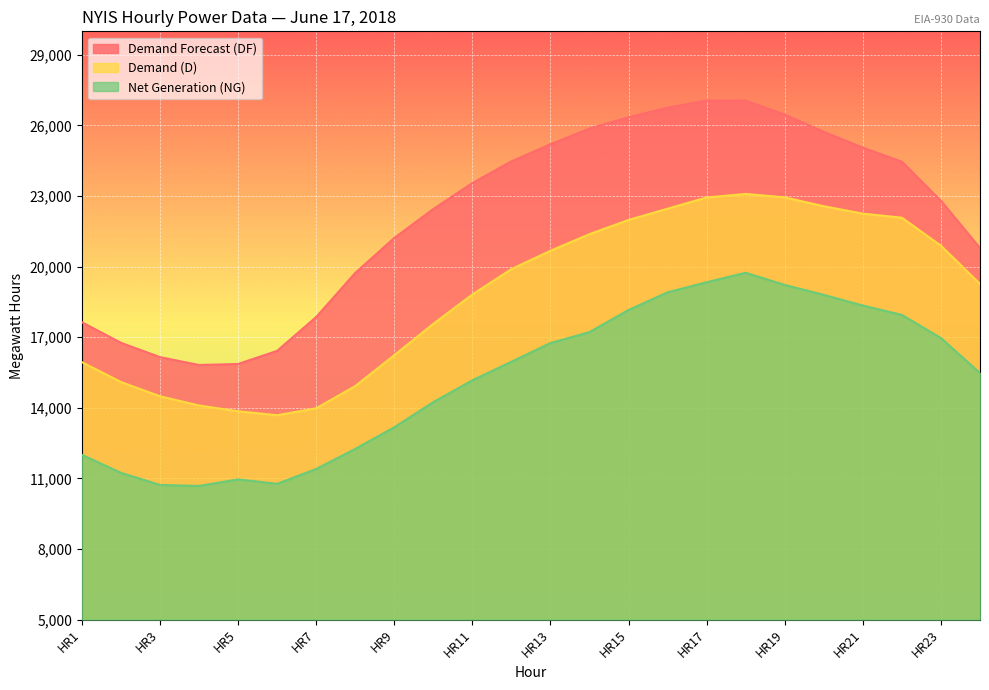

Rank the categories by Demand (D) value from highest to lowest.

HR18, HR19, HR17, HR20, HR16, HR21, HR22, HR15, HR14, HR23, HR13, HR12, HR24, HR11, HR10, HR9, HR1, HR2, HR8, HR3, HR4, HR7, HR5, HR6